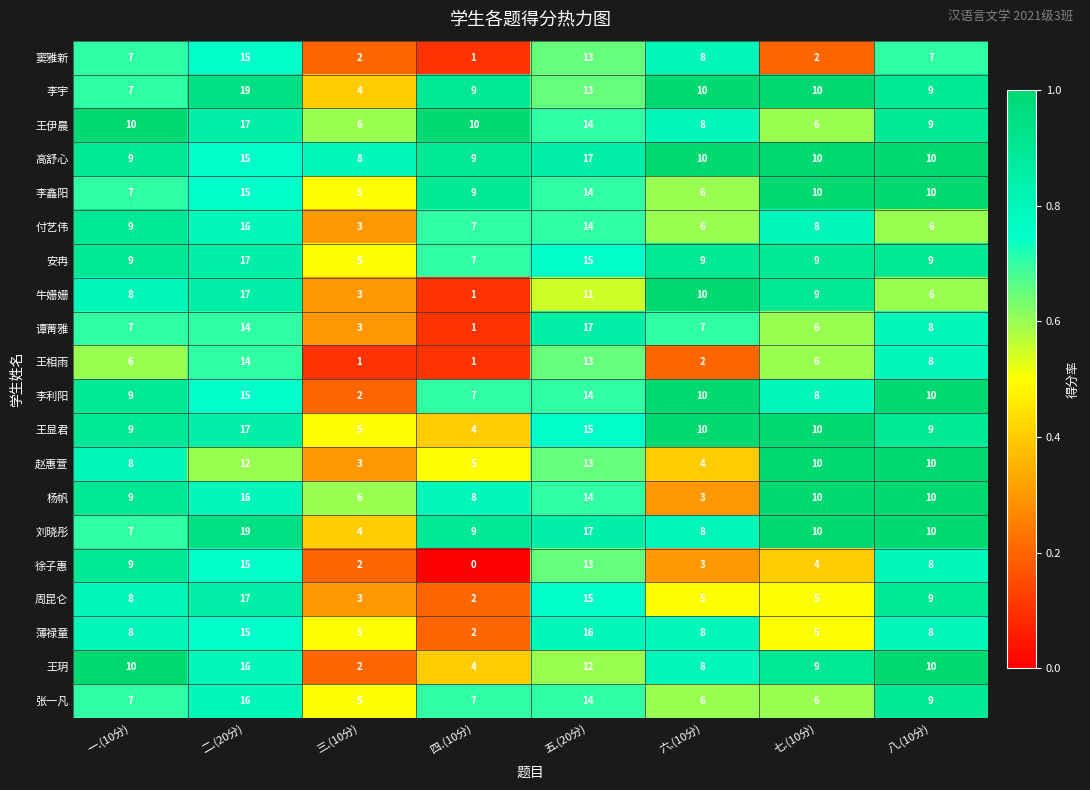

Which category has the lowest value across all series?

四.(10分)